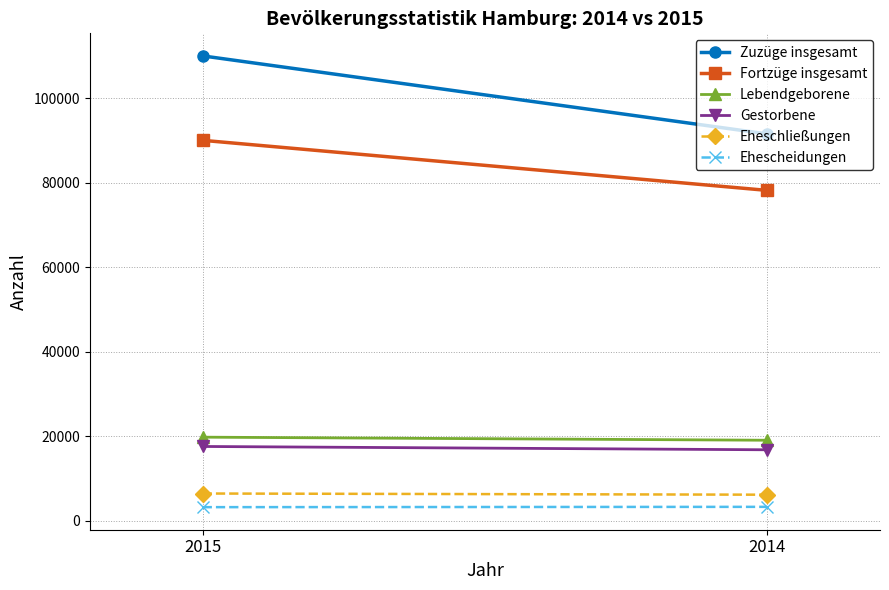

What are all the series names shown in the legend?

Zuzüge insgesamt, Fortzüge insgesamt, Lebendgeborene, Gestorbene, Eheschließungen, Ehescheidungen